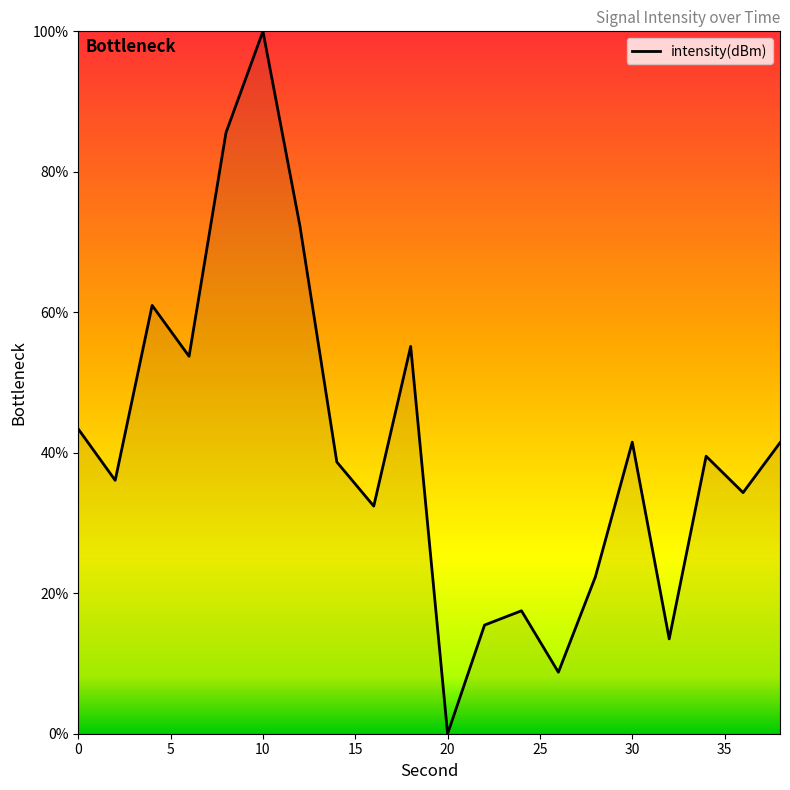

What is the difference between the maximum and minimum values?

100.0